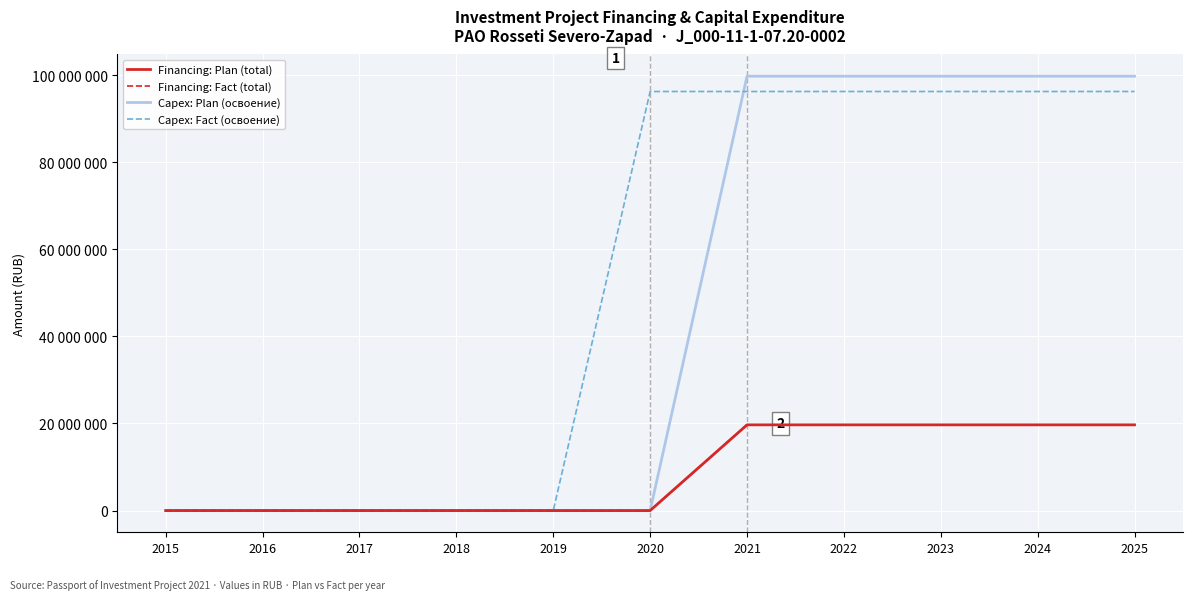

Does the chart have visible grid lines?

Yes